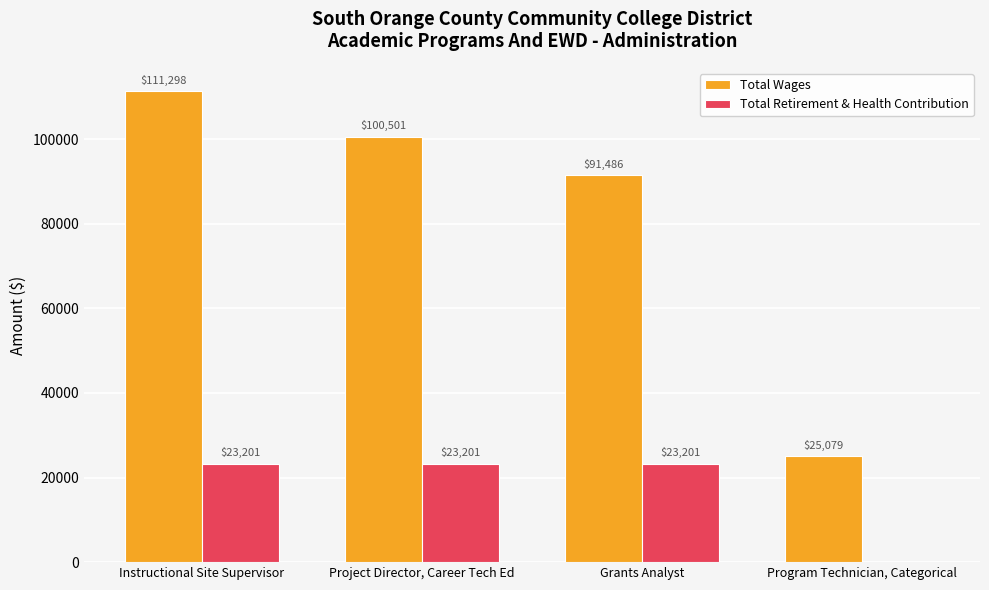

At which label does Total Wages reach its peak?

Instructional Site Supervisor